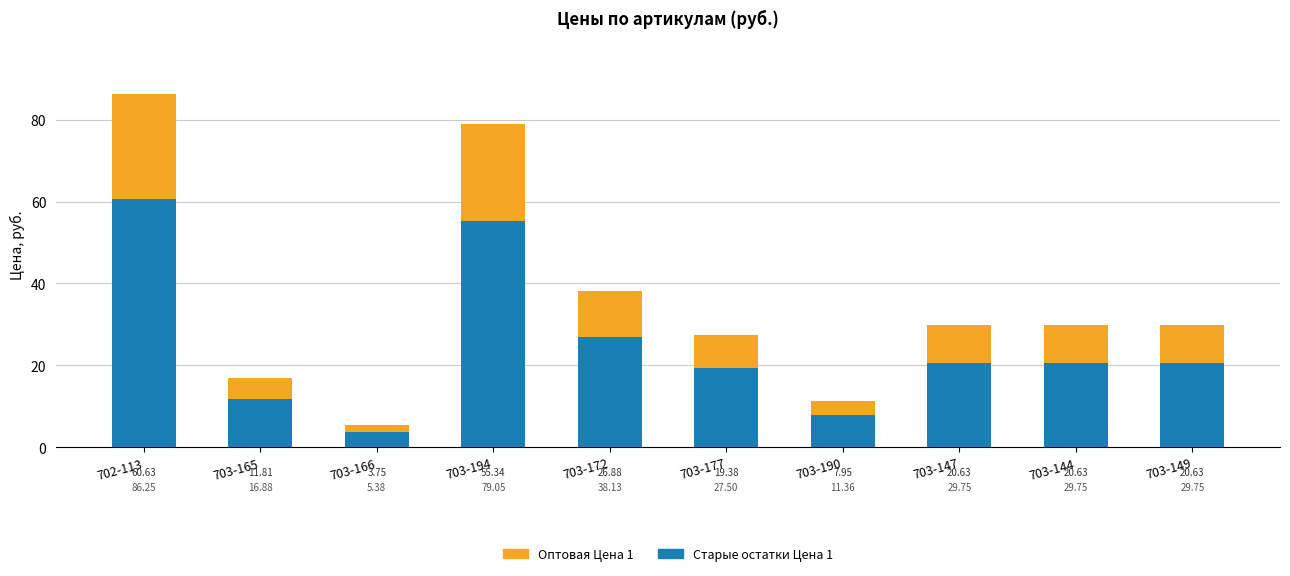

Are the bars grouped side by side (vs. stacked)?

No